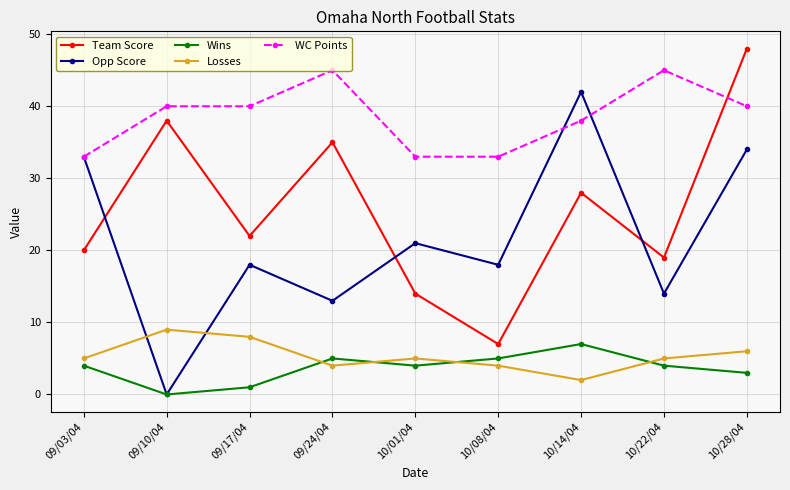

At which category does Wins reach its first local valley?

09/10/04